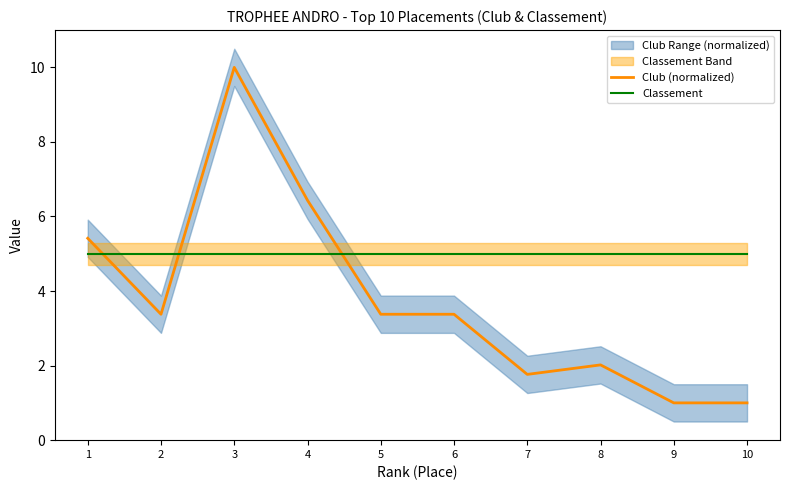

Reading left to right, transcribe all the data shown in this chart.

Club (normalized): 5.4	3.4	10.0	6.4	3.4	3.4	1.8	2.0	1.0	1.0
Classement: 5.0	5.0	5.0	5.0	5.0	5.0	5.0	5.0	5.0	5.0